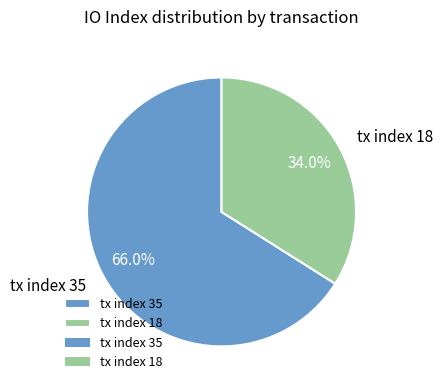

What is the ratio of the value at tx index 35 to the value at tx index 18?

1.9